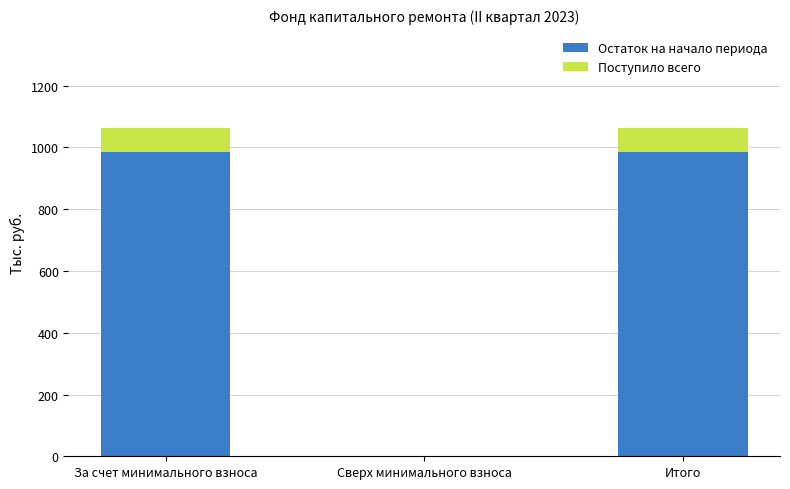

What is the maximum value for Остаток на начало периода?

984.5